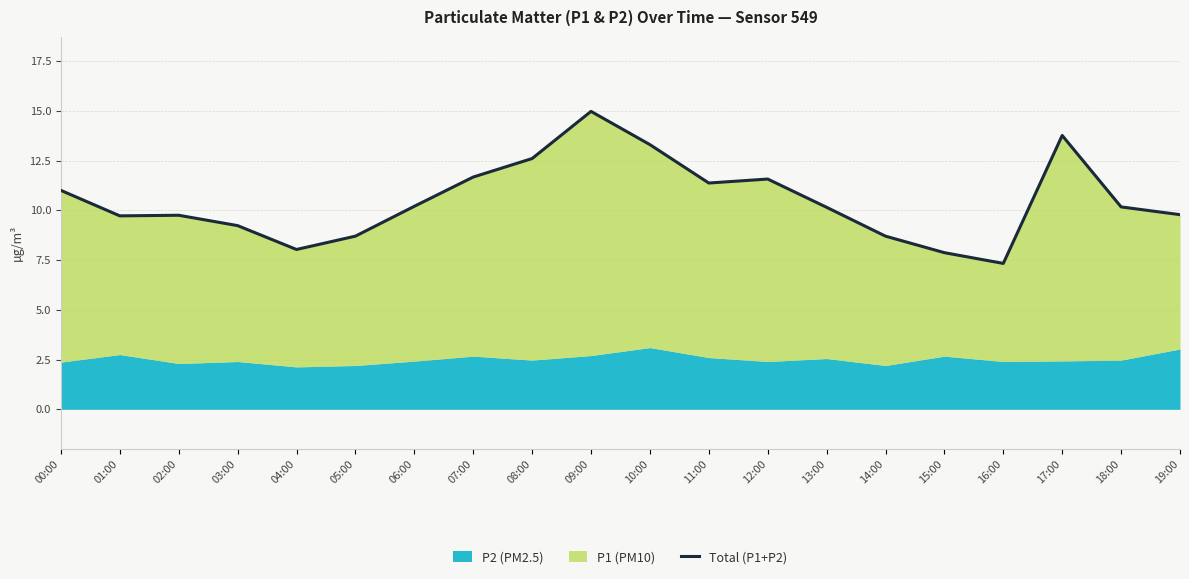

True or false: the data has more than 2 interior local peaks.

True